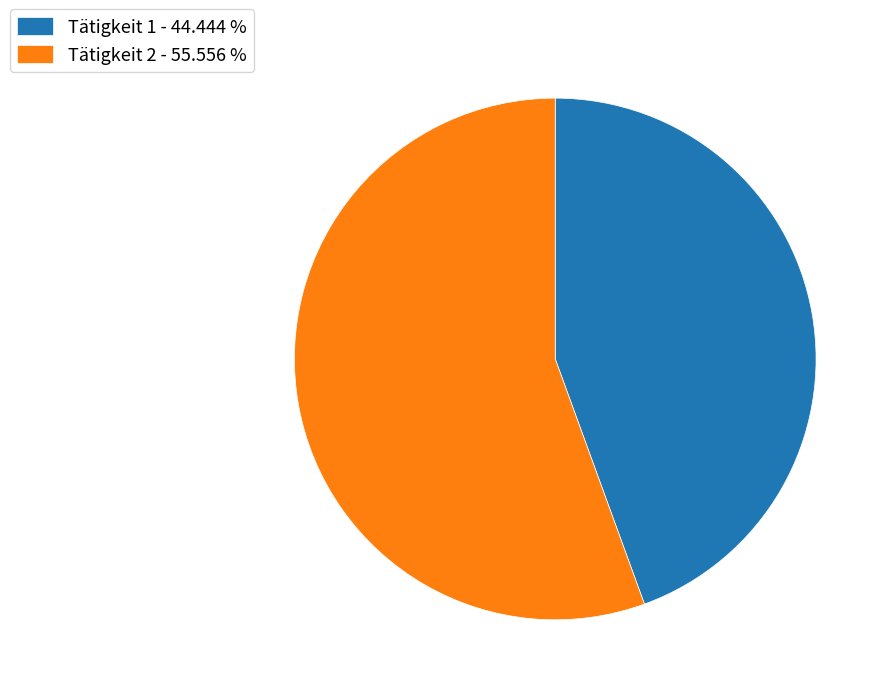

Is there a majority slice in this chart?

Yes